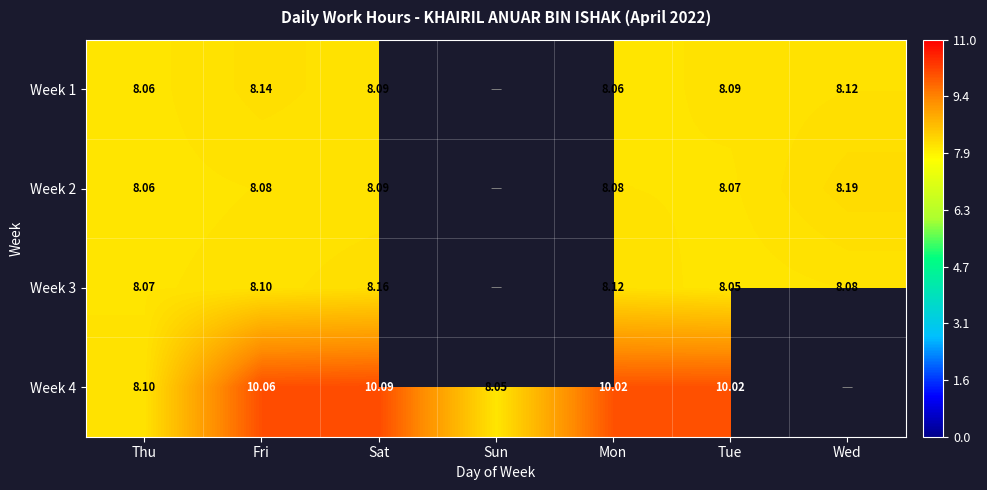

At which label does Week 1 reach its peak?

Fri